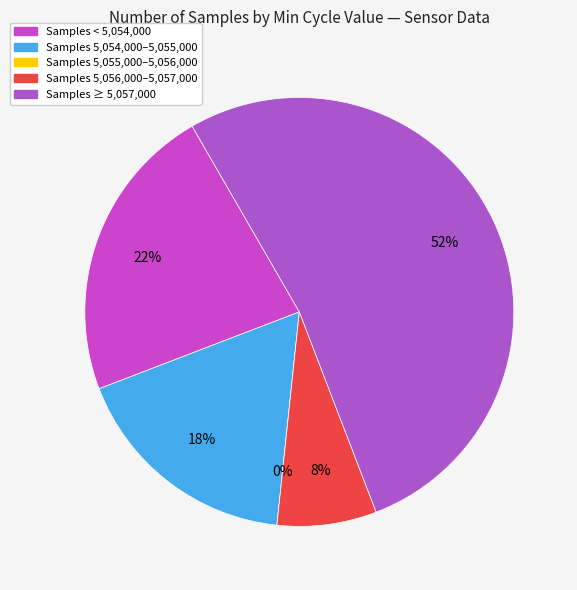

What is the change in value from 4 to 25?

+3732